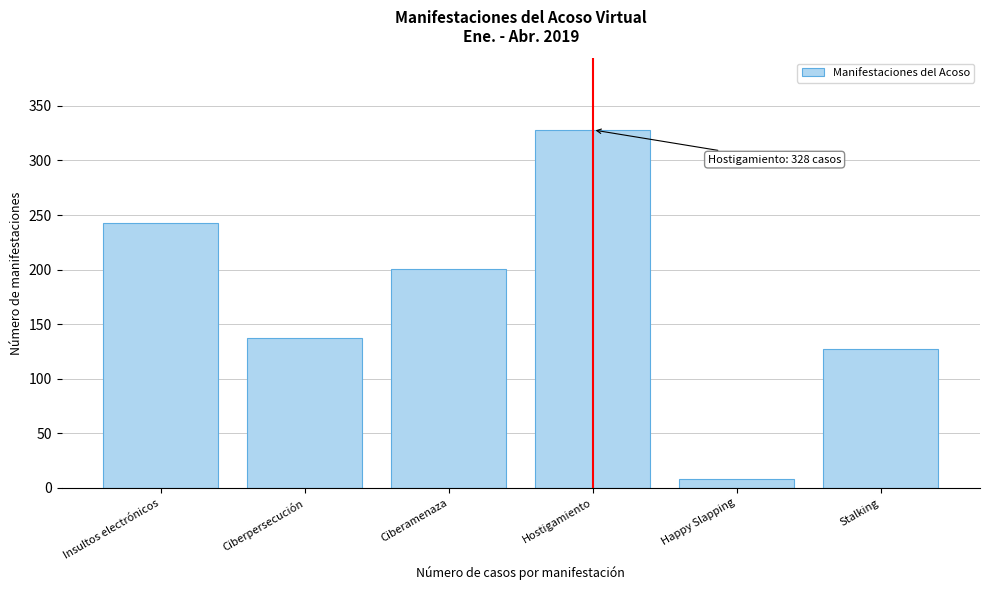

Reading left to right, transcribe all the data shown in this chart.

Insultos electrónicos=243	Ciberpersecución=137	Ciberamenaza=201	Hostigamiento=328	Happy Slapping=8	Stalking=127